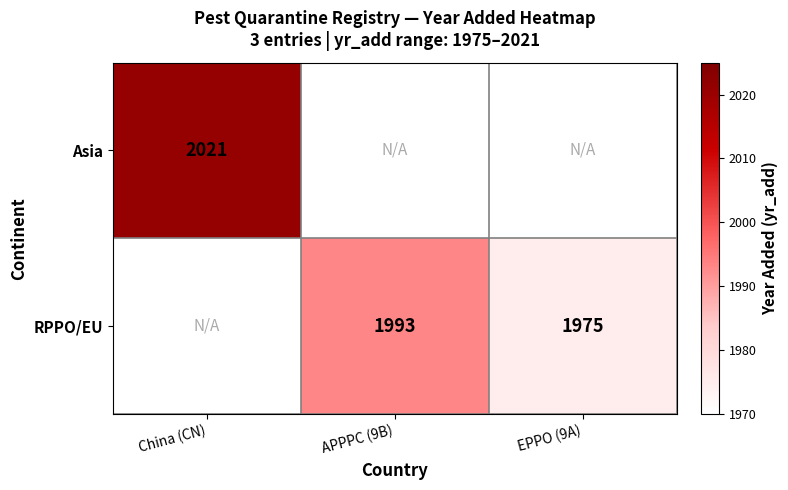

True or false: RPPO/EU has a value of 1312 at EPPO (9A).

False